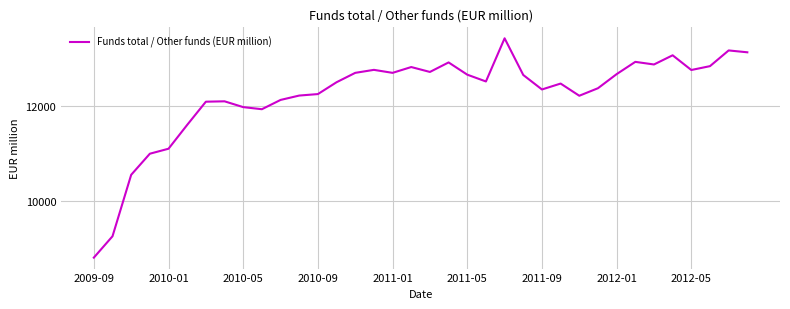

What is the difference between the maximum and minimum values?

4608